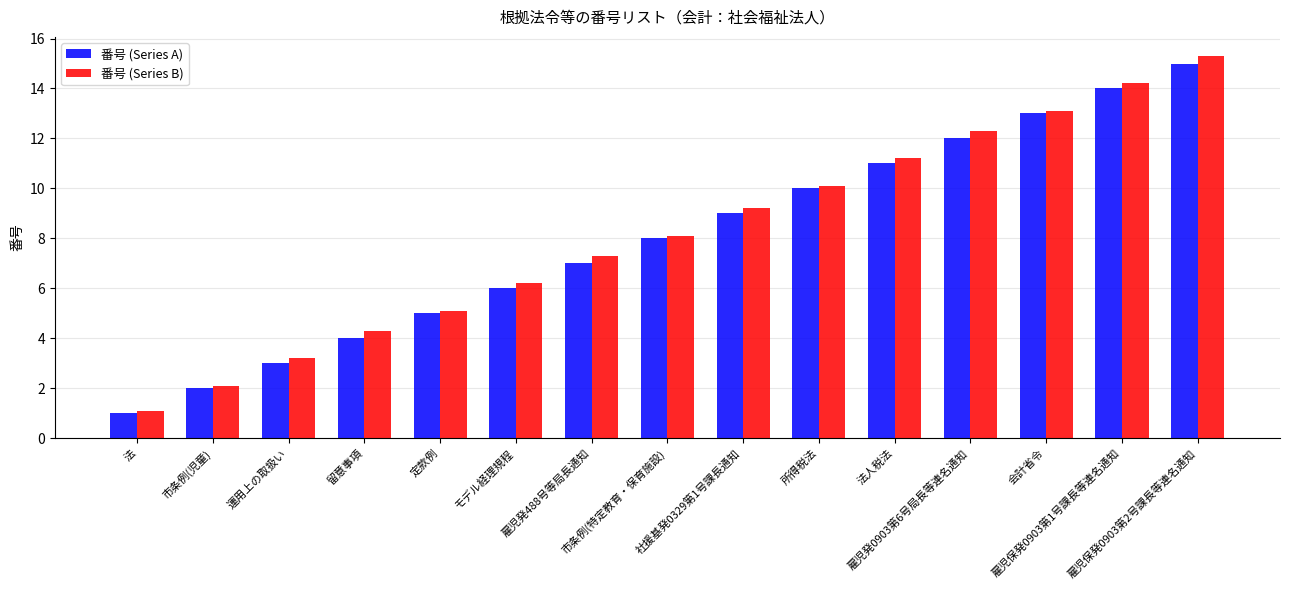

What is the label of the 2nd bar from the left?

市条例(児童)